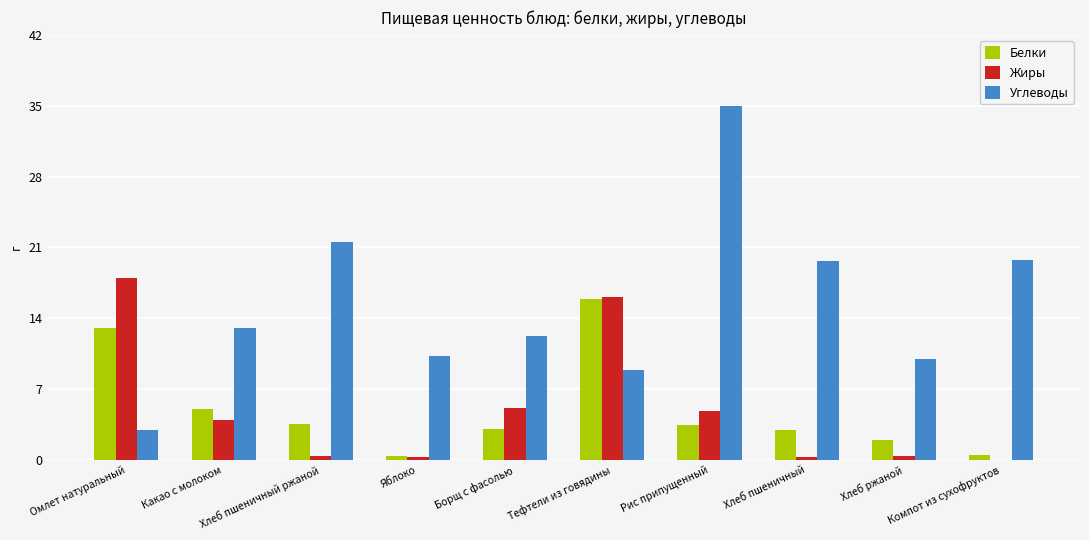

What is the approximate value of Жиры at Омлет натуральный?

18.0